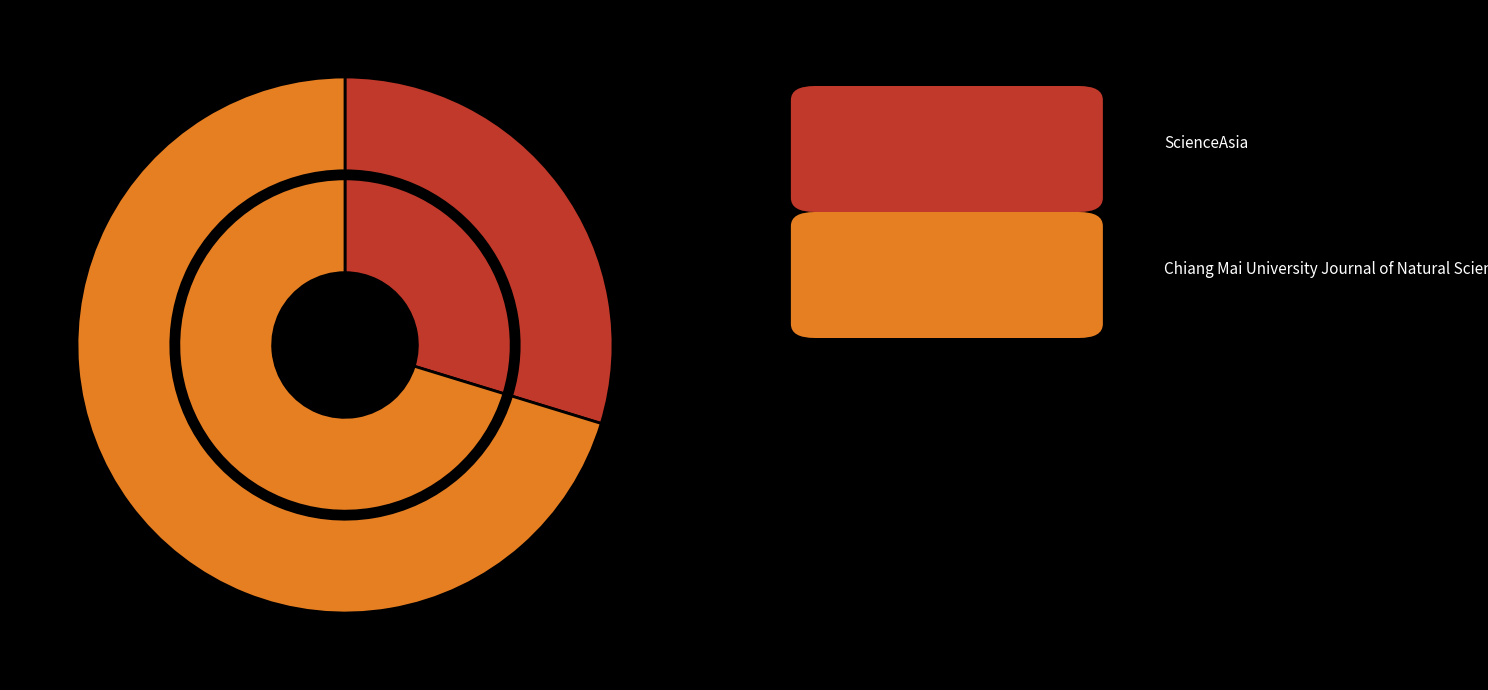

Which category has the biggest portion of the pie?

Chiang Mai University Journal of Natural Sciences